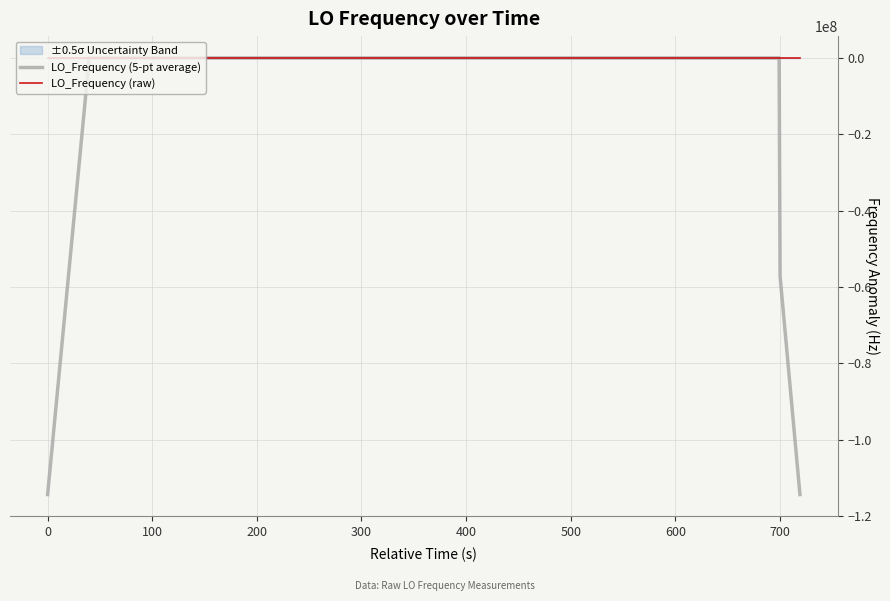

List the series in order of their peak value, lowest first.

LO_Frequency (5-pt average), LO_Frequency (raw)